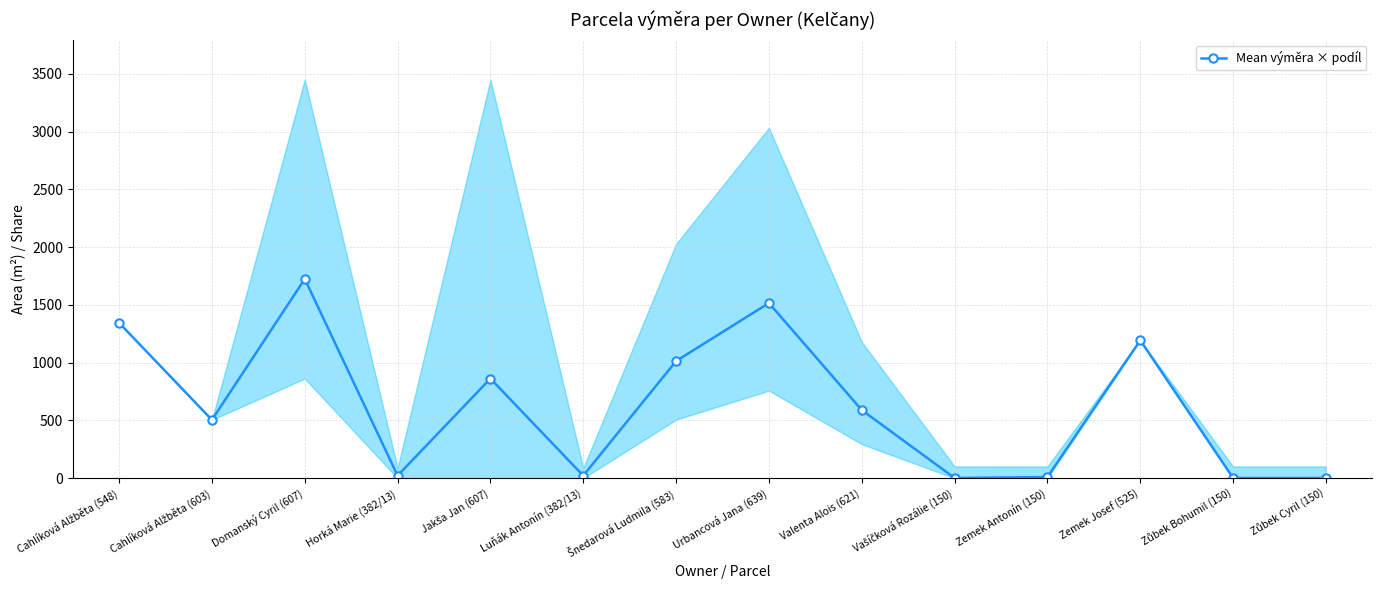

What is the difference between the values at Jakša Jan (607) and Šnedarová Ludmila (583)?

151.5